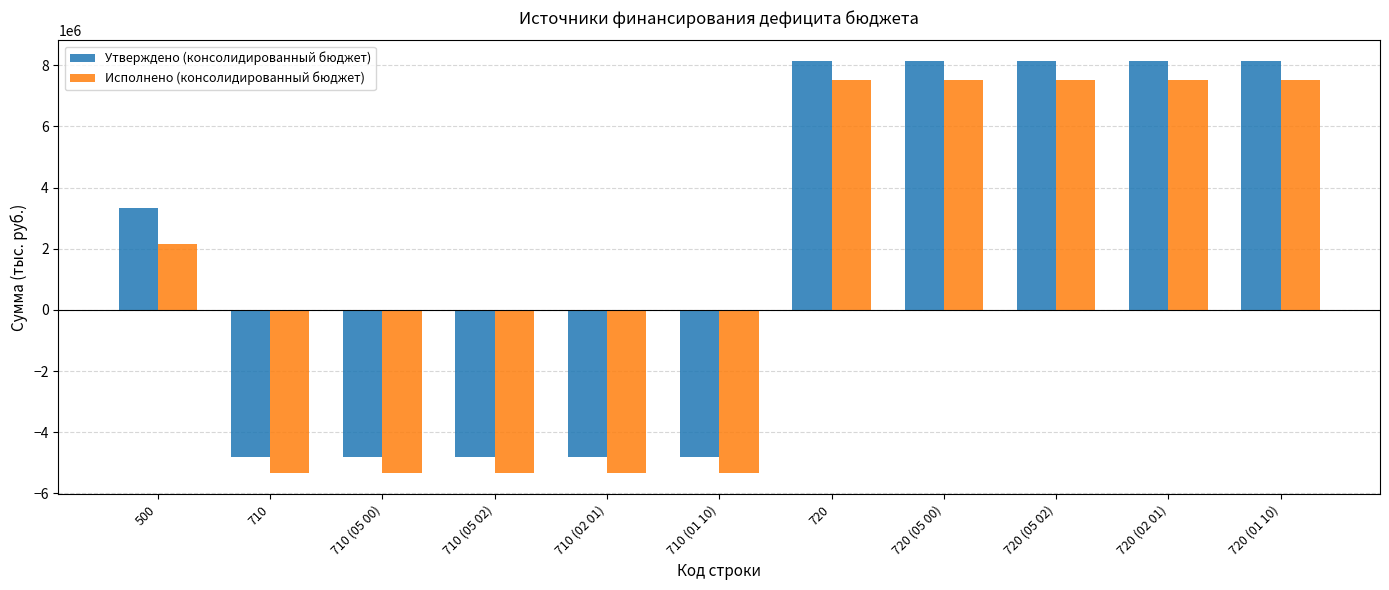

What is the average value of the Утверждено (консолидированный бюджет) series?

1812714.5